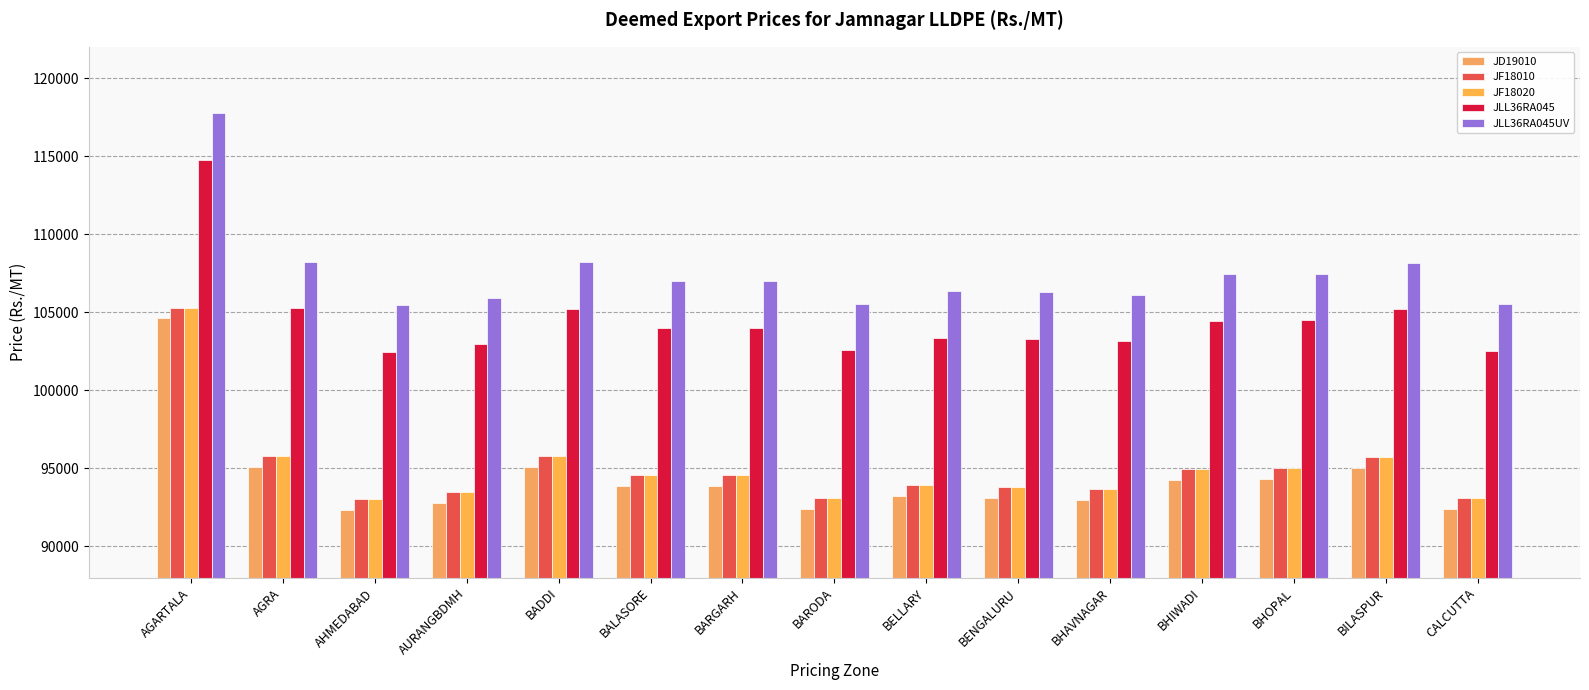

What is the greatest value displayed?

117754